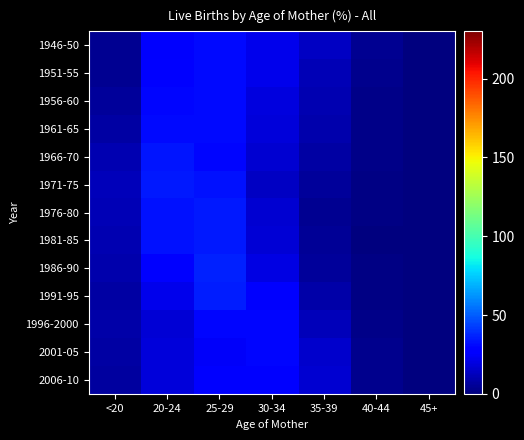

Reading right to left, extract all data points from this chart.

1946-50: 45+=0.3	40-44=3.9	35-39=13.6	30-34=21.7	25-29=31.1	20-24=25.3	<20=3.9
1951-55: 45+=0.2	40-44=3.4	35-39=11.2	30-34=21.6	25-29=31.2	20-24=28.2	<20=4.3
1956-60: 45+=0.2	40-44=2.6	35-39=10.4	30-34=19.7	25-29=31.4	20-24=30.3	<20=5.5
1961-65: 45+=0.2	40-44=2.6	35-39=9.3	30-34=18.6	25-29=30.9	20-24=31.1	<20=7.3
1966-70: 45+=0.1	40-44=2.1	35-39=7.8	30-34=16.2	25-29=29.7	20-24=34.1	<20=9.9
1971-75: 45+=0.1	40-44=1.4	35-39=5.6	30-34=14.1	25-29=32.5	20-24=34.5	<20=11.8
1976-80: 45+=0.0	40-44=0.9	35-39=4.4	30-34=16.2	25-29=34.6	20-24=32.7	<20=10.9
1981-85: 45+=0.0	40-44=0.8	35-39=5.2	30-34=17.3	25-29=34.2	20-24=32.4	<20=9.9
1986-90: 45+=0.0	40-44=0.9	35-39=5.8	30-34=19.8	25-29=36.0	20-24=28.2	<20=9.2
1991-95: 45+=0.0	40-44=1.1	35-39=8.1	30-34=25.4	25-29=35.5	20-24=22.2	<20=7.6
1996-2000: 45+=0.1	40-44=1.8	35-39=12.0	30-34=29.8	25-29=30.4	20-24=17.5	<20=8.3
2001-05: 45+=0.1	40-44=2.7	35-39=15.8	30-34=30.4	25-29=24.8	20-24=18.1	<20=8.0
2006-10: 45+=0.1	40-44=3.4	35-39=16.8	30-34=27.4	25-29=26.5	20-24=18.7	<20=7.0